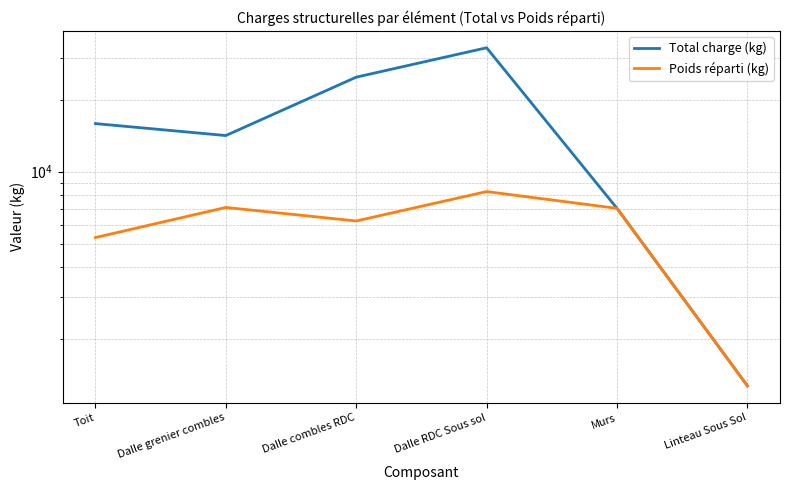

True or false: Total charge (kg) has more than 2 interior local peaks.

False